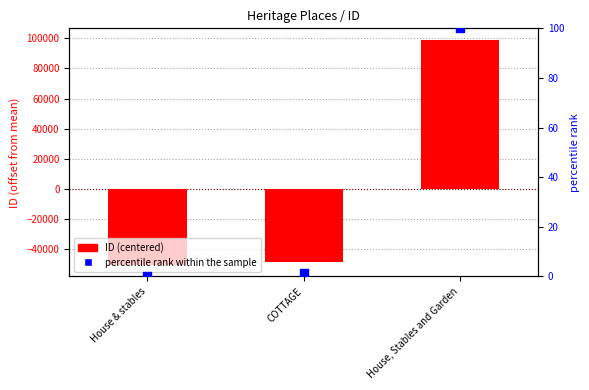

Which series has the largest total across all categories?

percentile rank within the sample